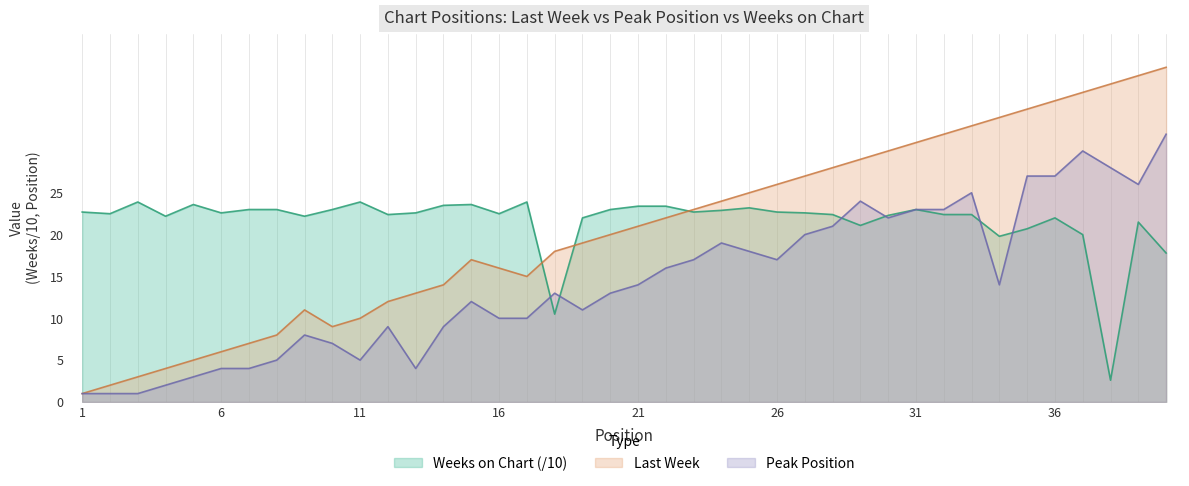

Is it true that Peak Position equals 2.5 at 13?

False